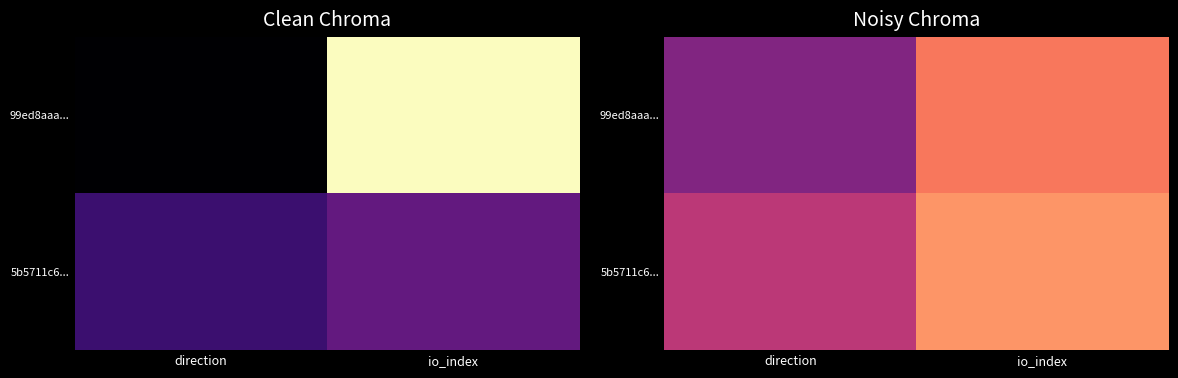

The 5b5711c6... series shows 9.6 at io_index. True or false?

True